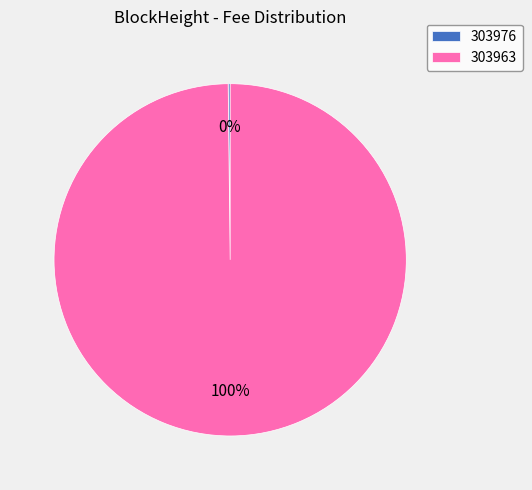

Which slice is the largest?

303963